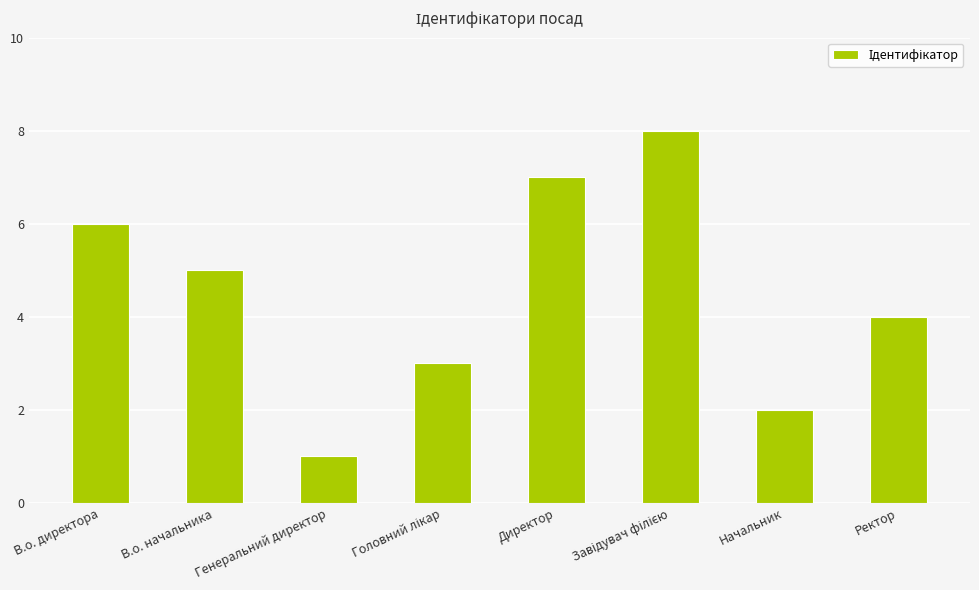

Is it true that the value at В.о. директора is 8?

False